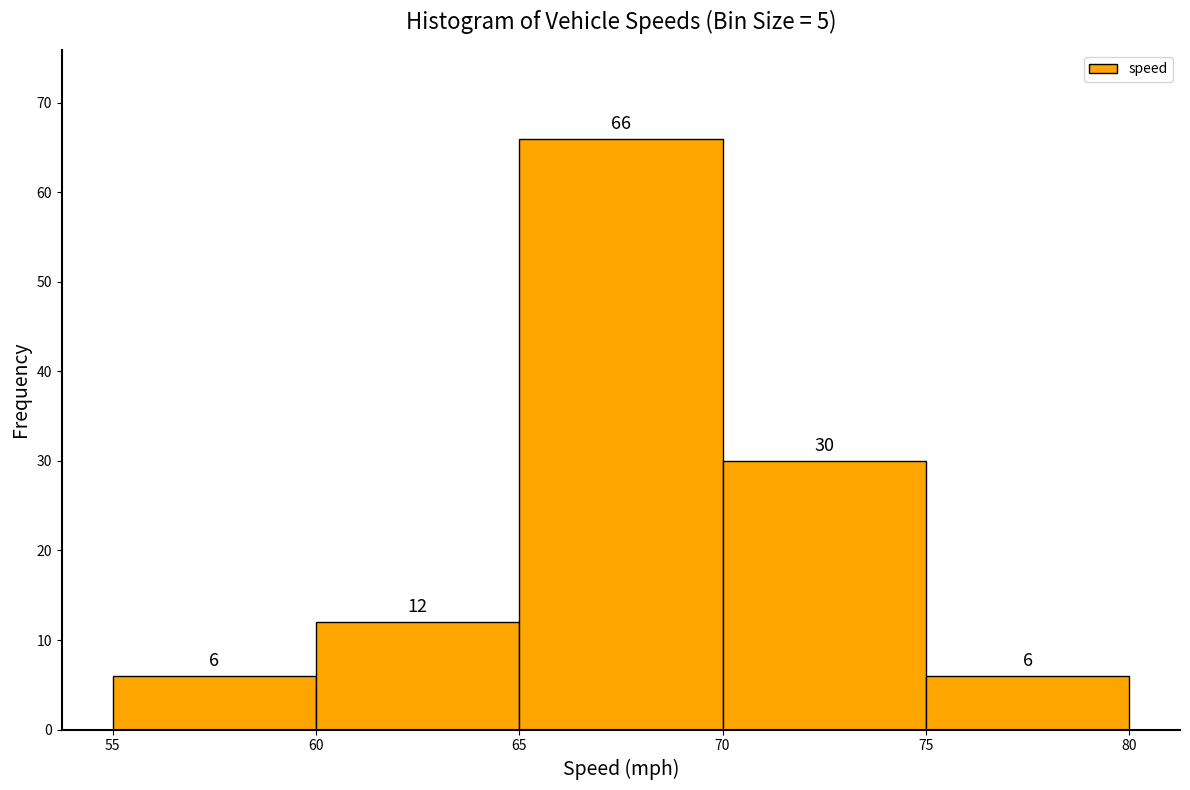

Which range on the x-axis has the tallest bar?

65 to 70